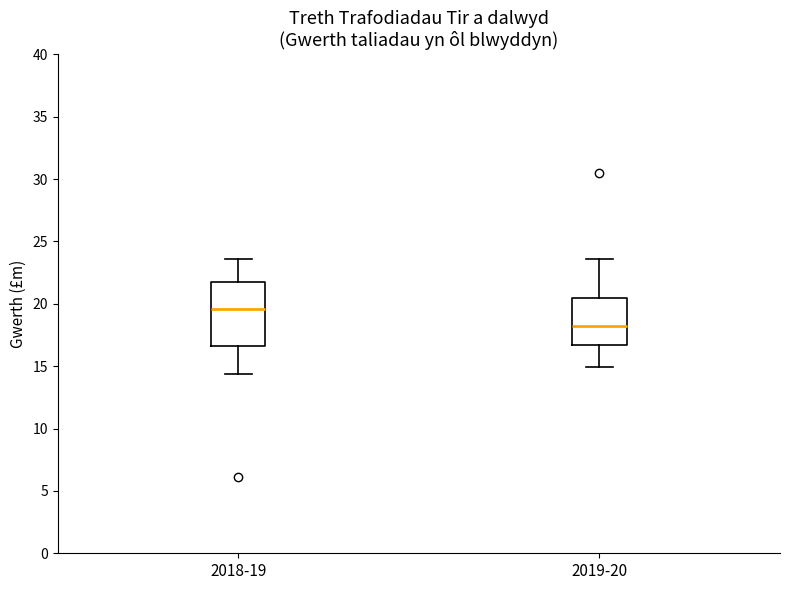

Where is the upper edge of the box for 2019-20 on the y-axis? The values are not printed on the chart, so give them approximately, as read against the axis.

20.5